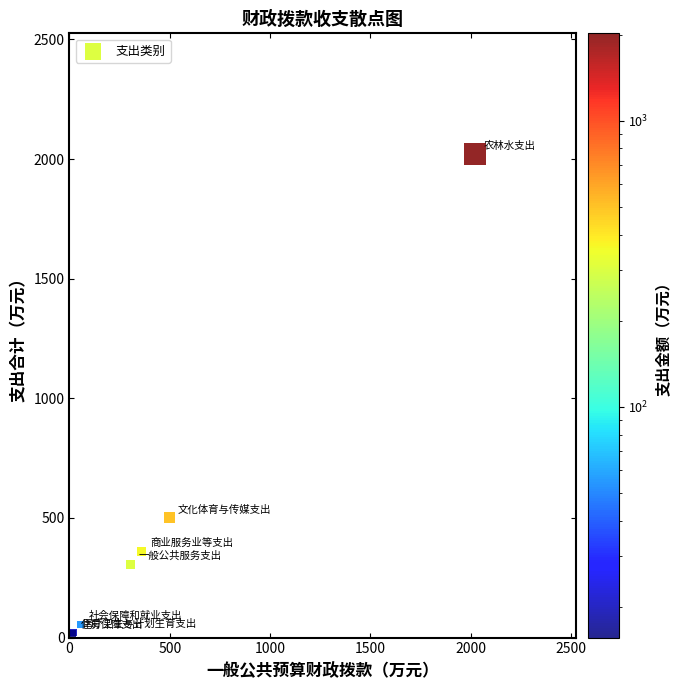

What Y value in the scatter plot is closest to 1018?

500.0